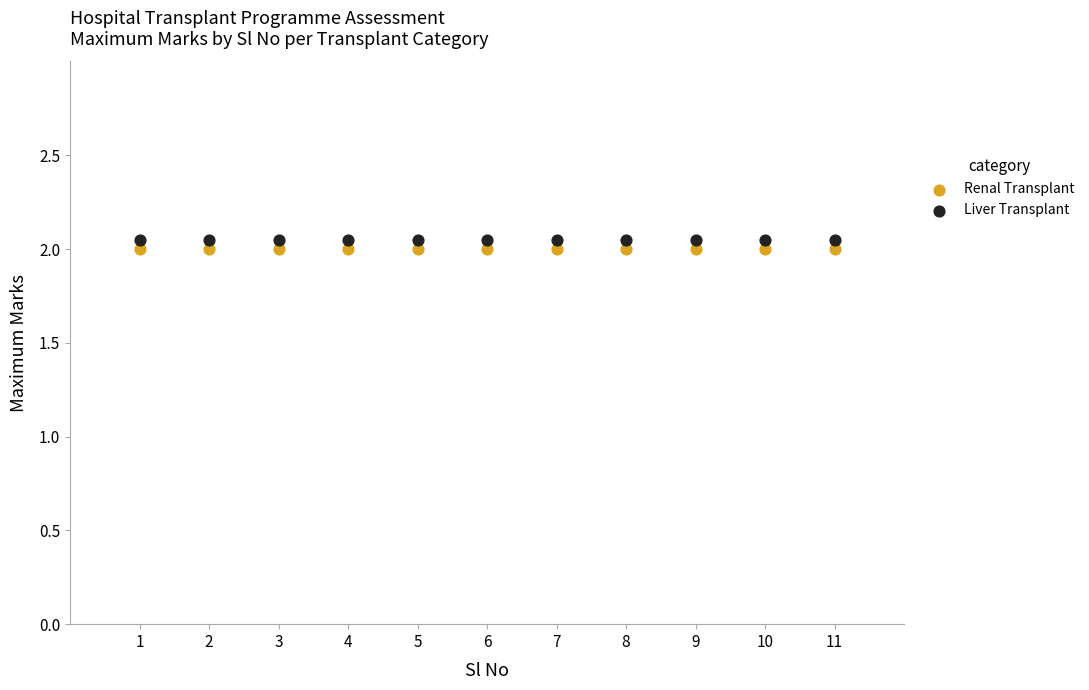

What are all the series names shown in the legend?

Renal Transplant, Liver Transplant